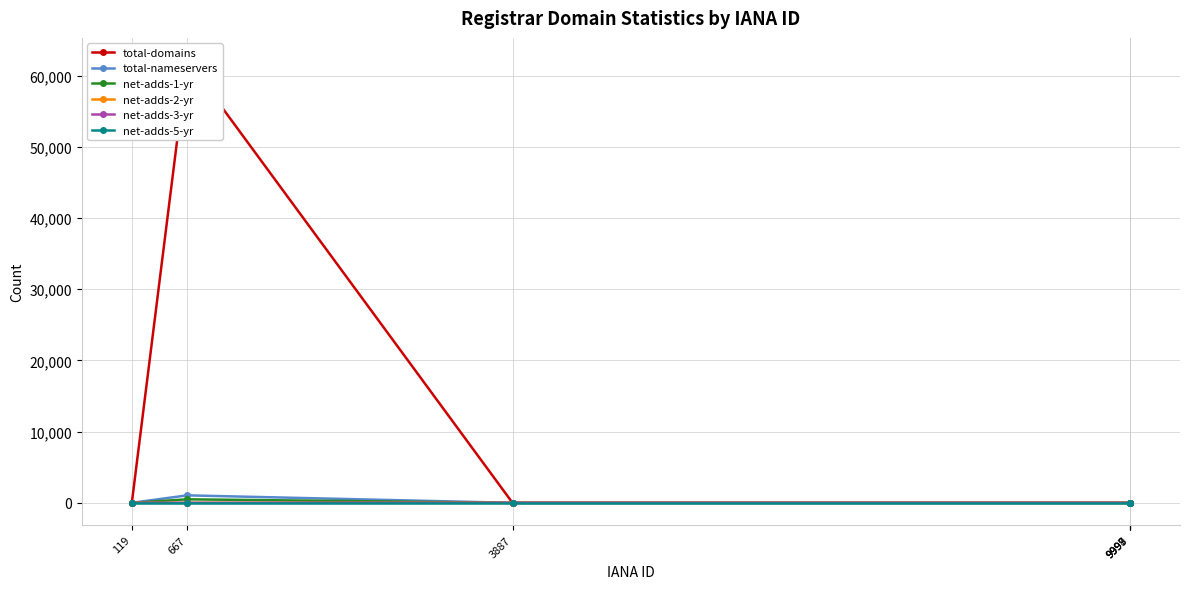

How many interior local peaks does the total-domains series have?

2